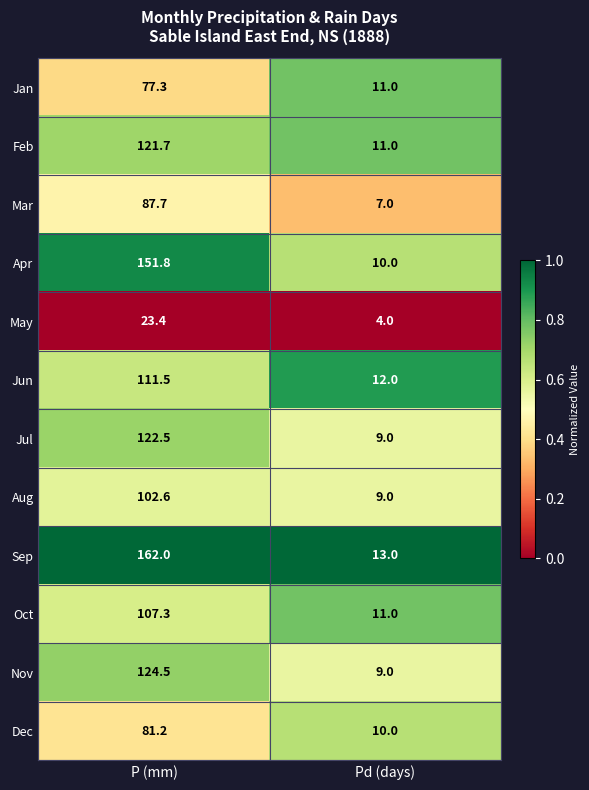

Which series has the largest total across all categories?

Sep